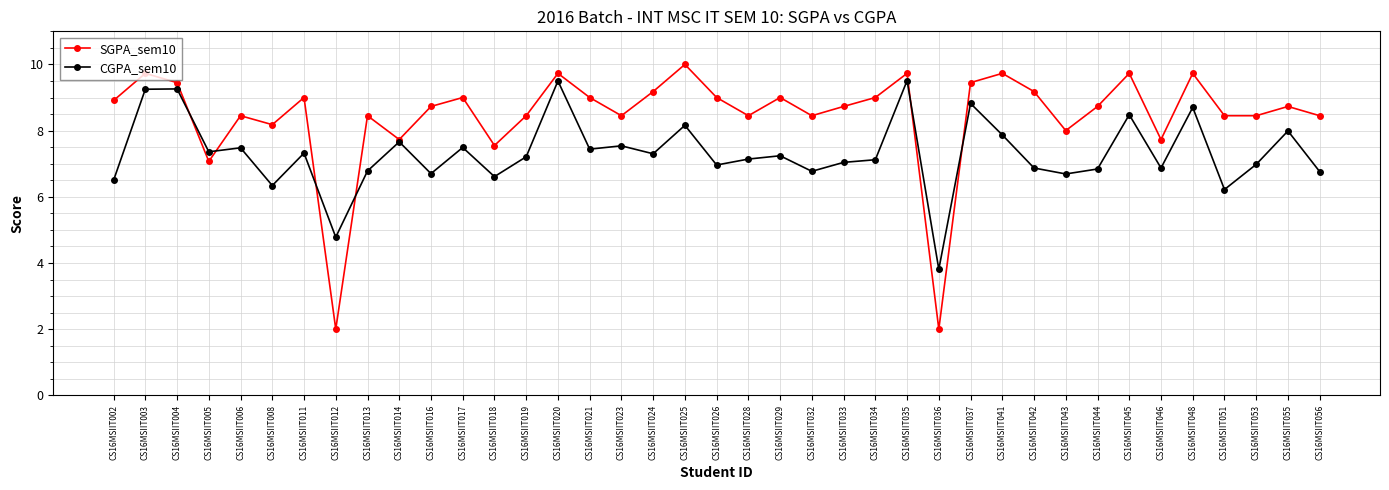

Which series has the largest total across all categories?

SGPA_sem10